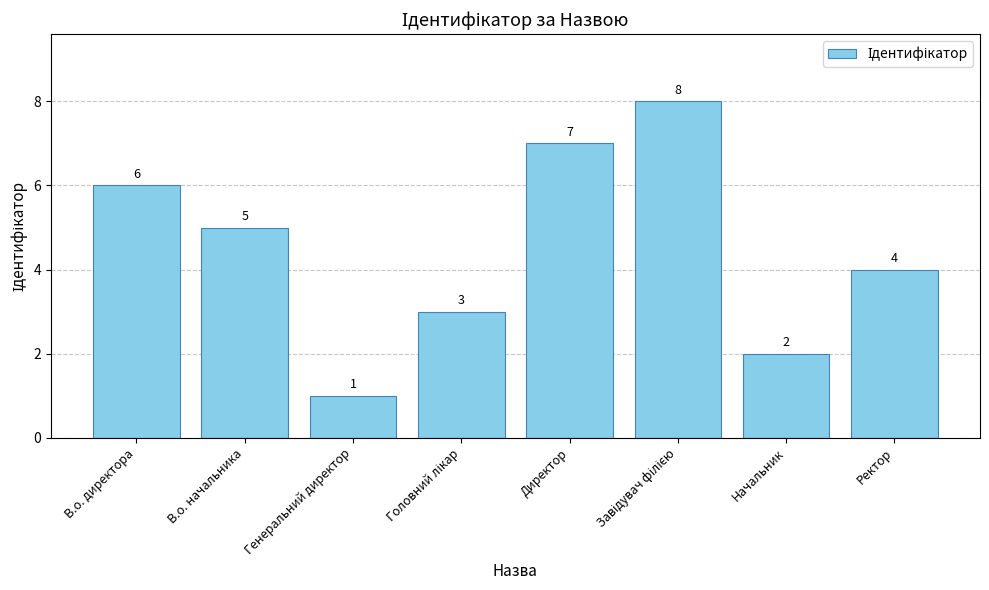

The chart shows a value of 7 at Директор. True or false?

True